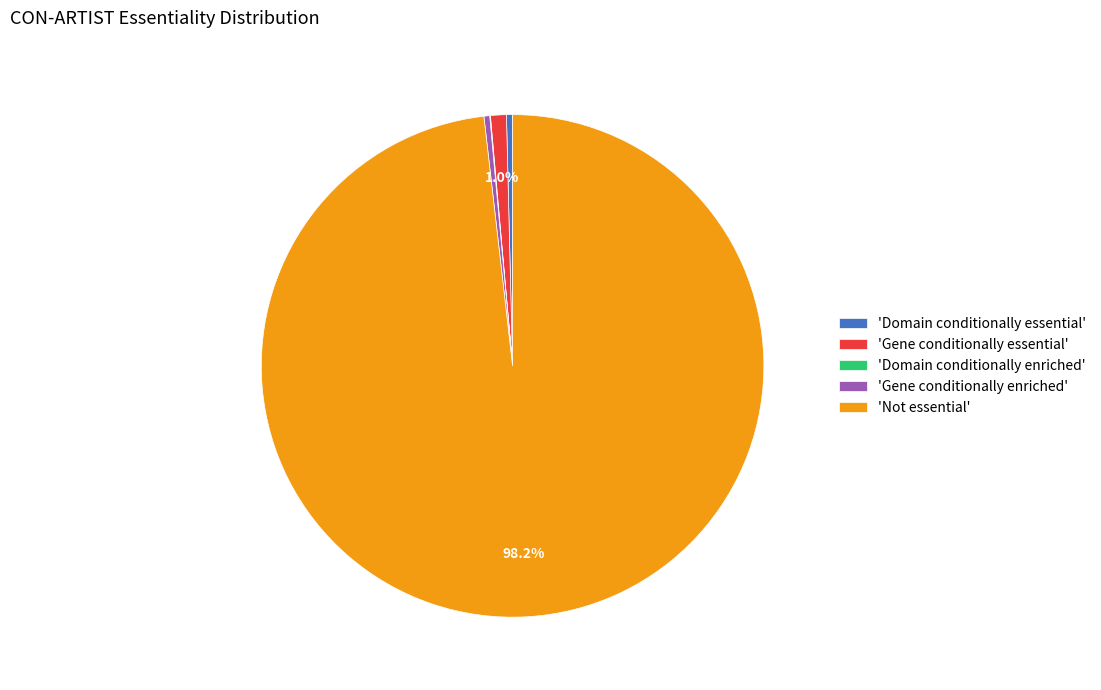

Does any single category account for the majority?

Yes